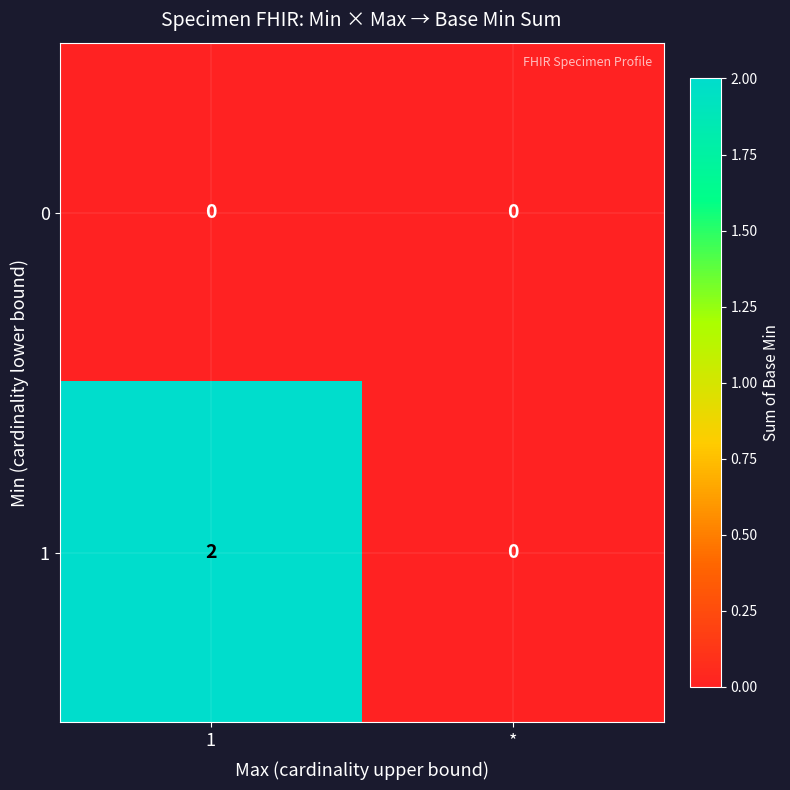

Is the value of 1 at 1 greater than the value of 0 at 1?

Yes